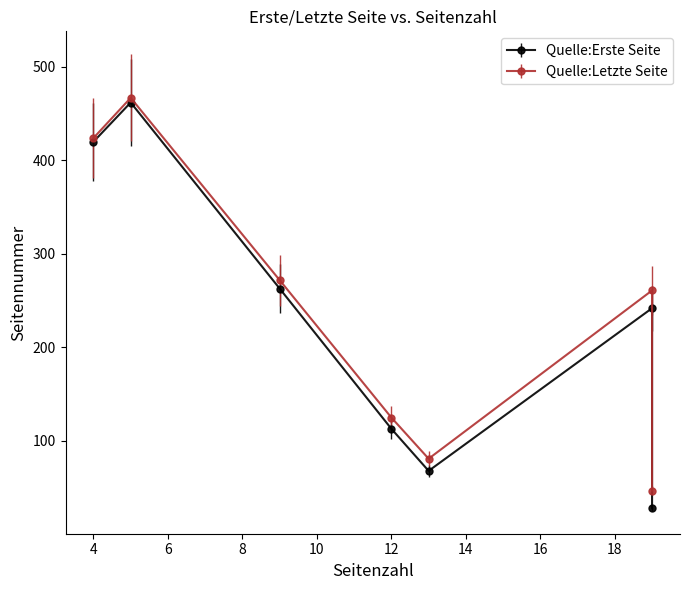

What is the average value of the Quelle:Erste Seite series?

228